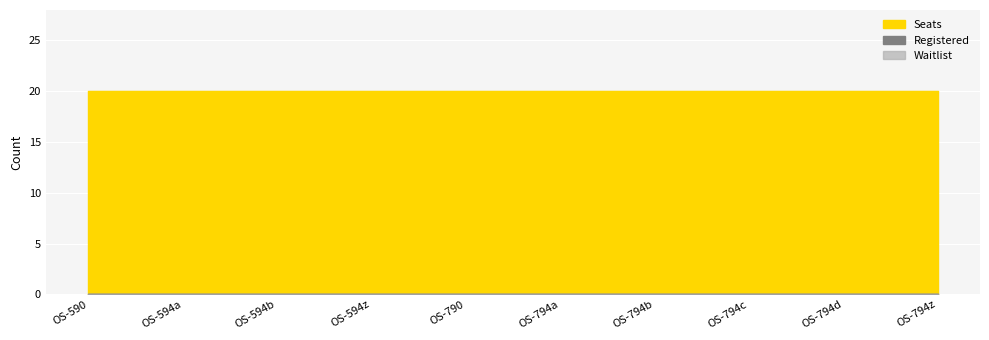

Between OS-594z and OS-594a, which is larger?

OS-594z